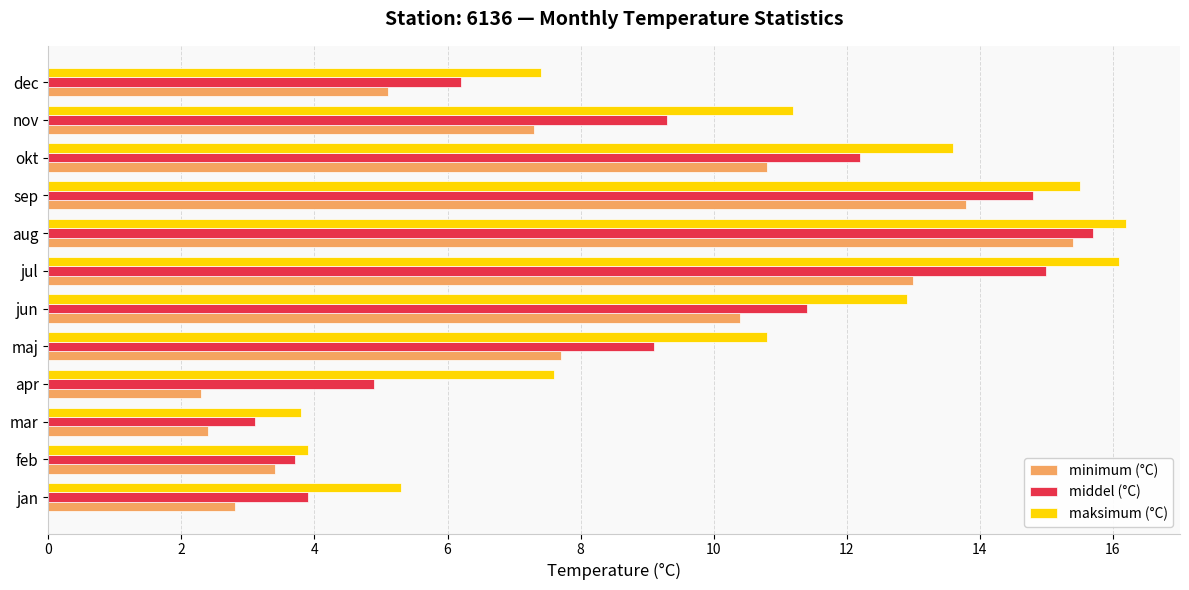

Is it true that minimum (°C) equals 19.4 at jul?

False